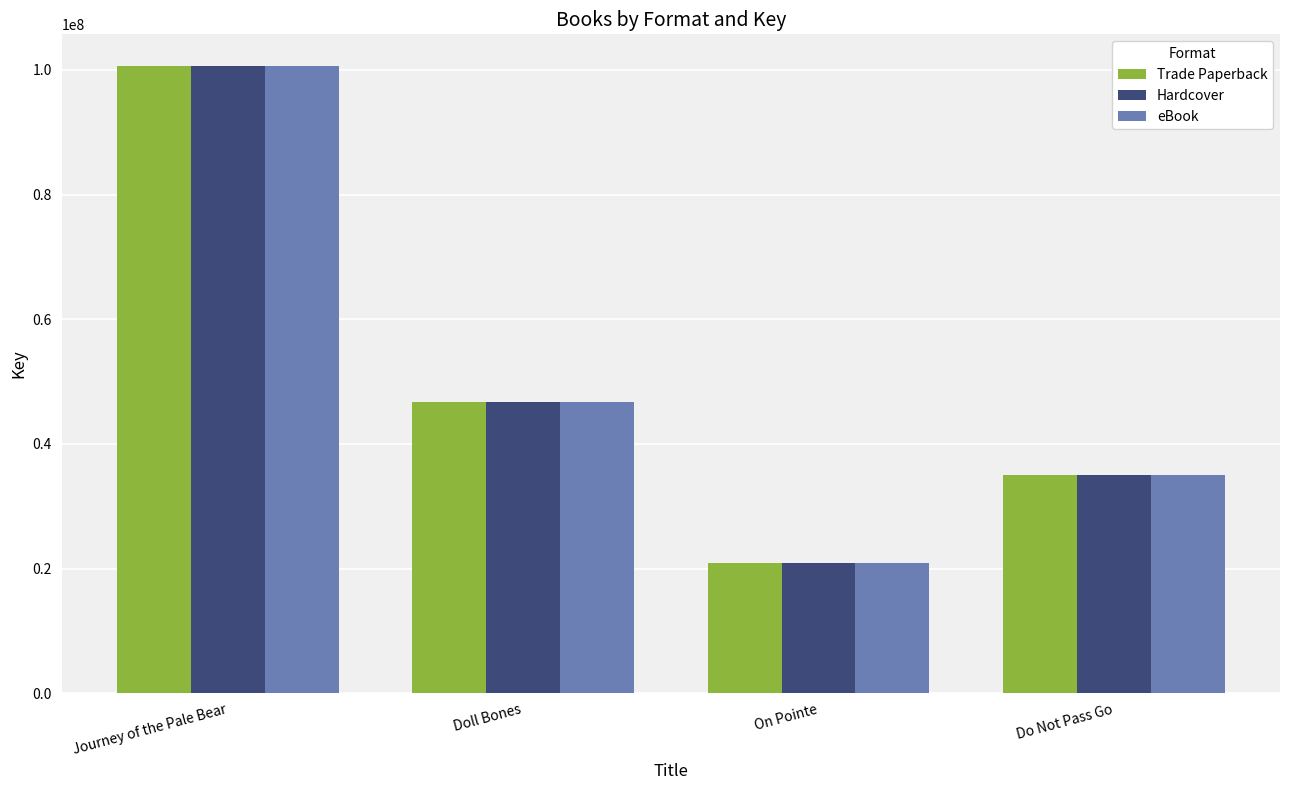

At which label does Hardcover reach its peak?

Journey of the Pale Bear